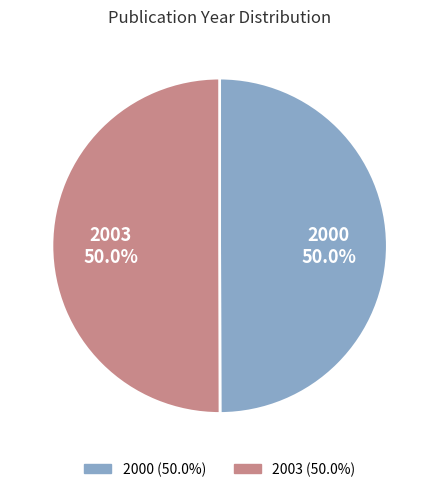

To the nearest percent, what is the combined percentage of 2000 and 2003?

100%